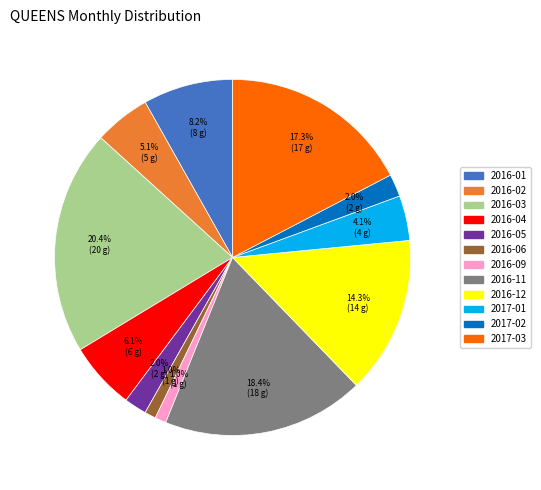

What is the ratio of the value at 2016-09 to the value at 2016-01?

0.1